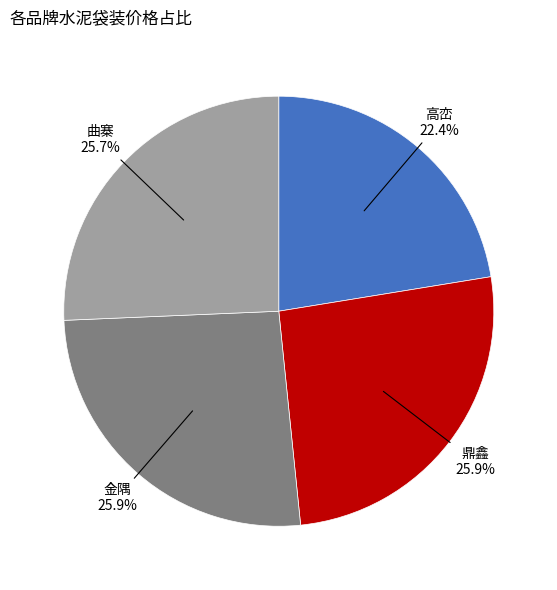

Does any single category account for the majority?

No